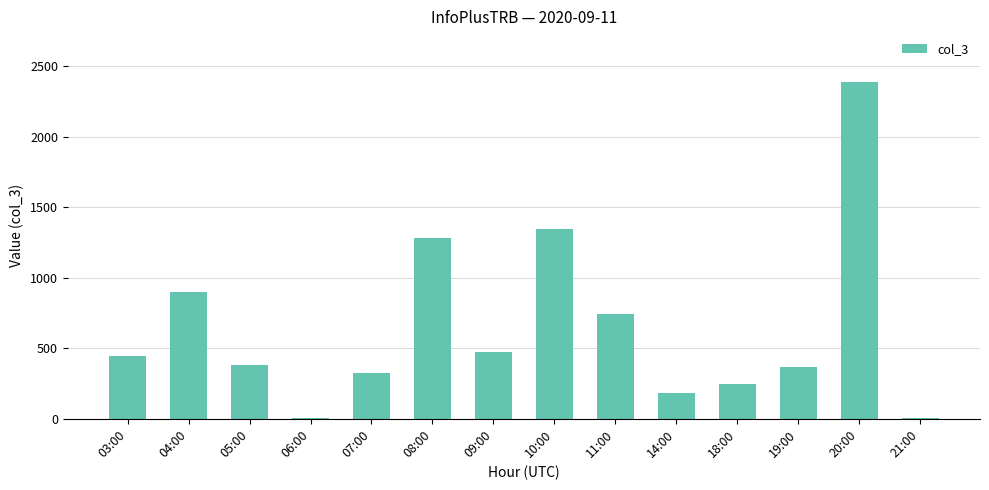

Where is the data nearest to the value 1197?

08:00